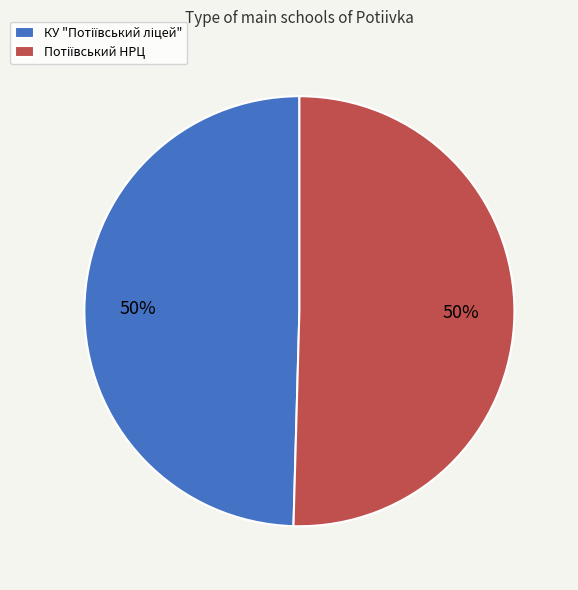

To the nearest percent, what is the average slice percentage?

50%